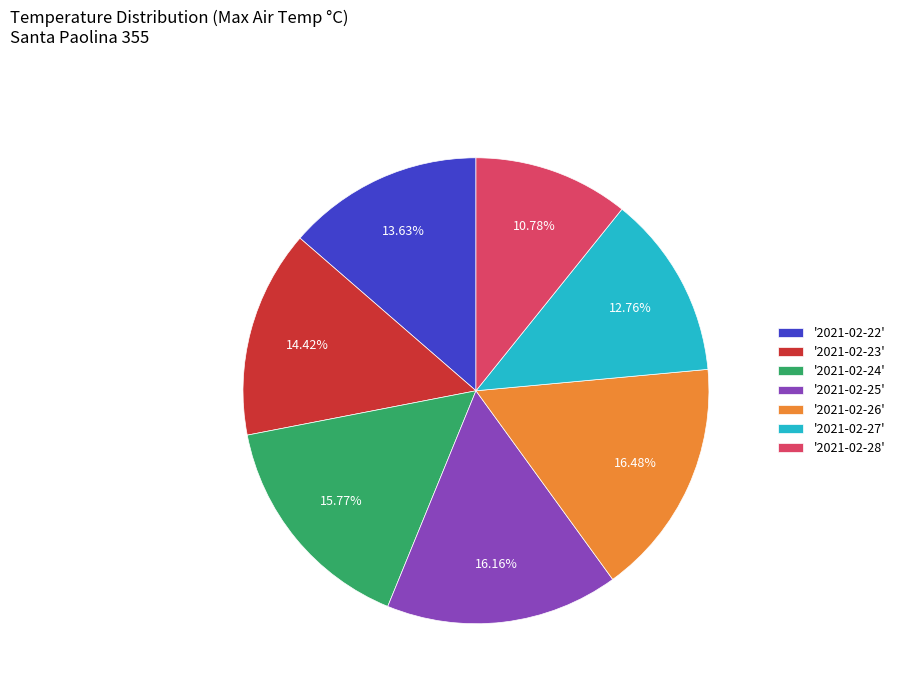

Is '2021-02-23' the majority of the pie?

No